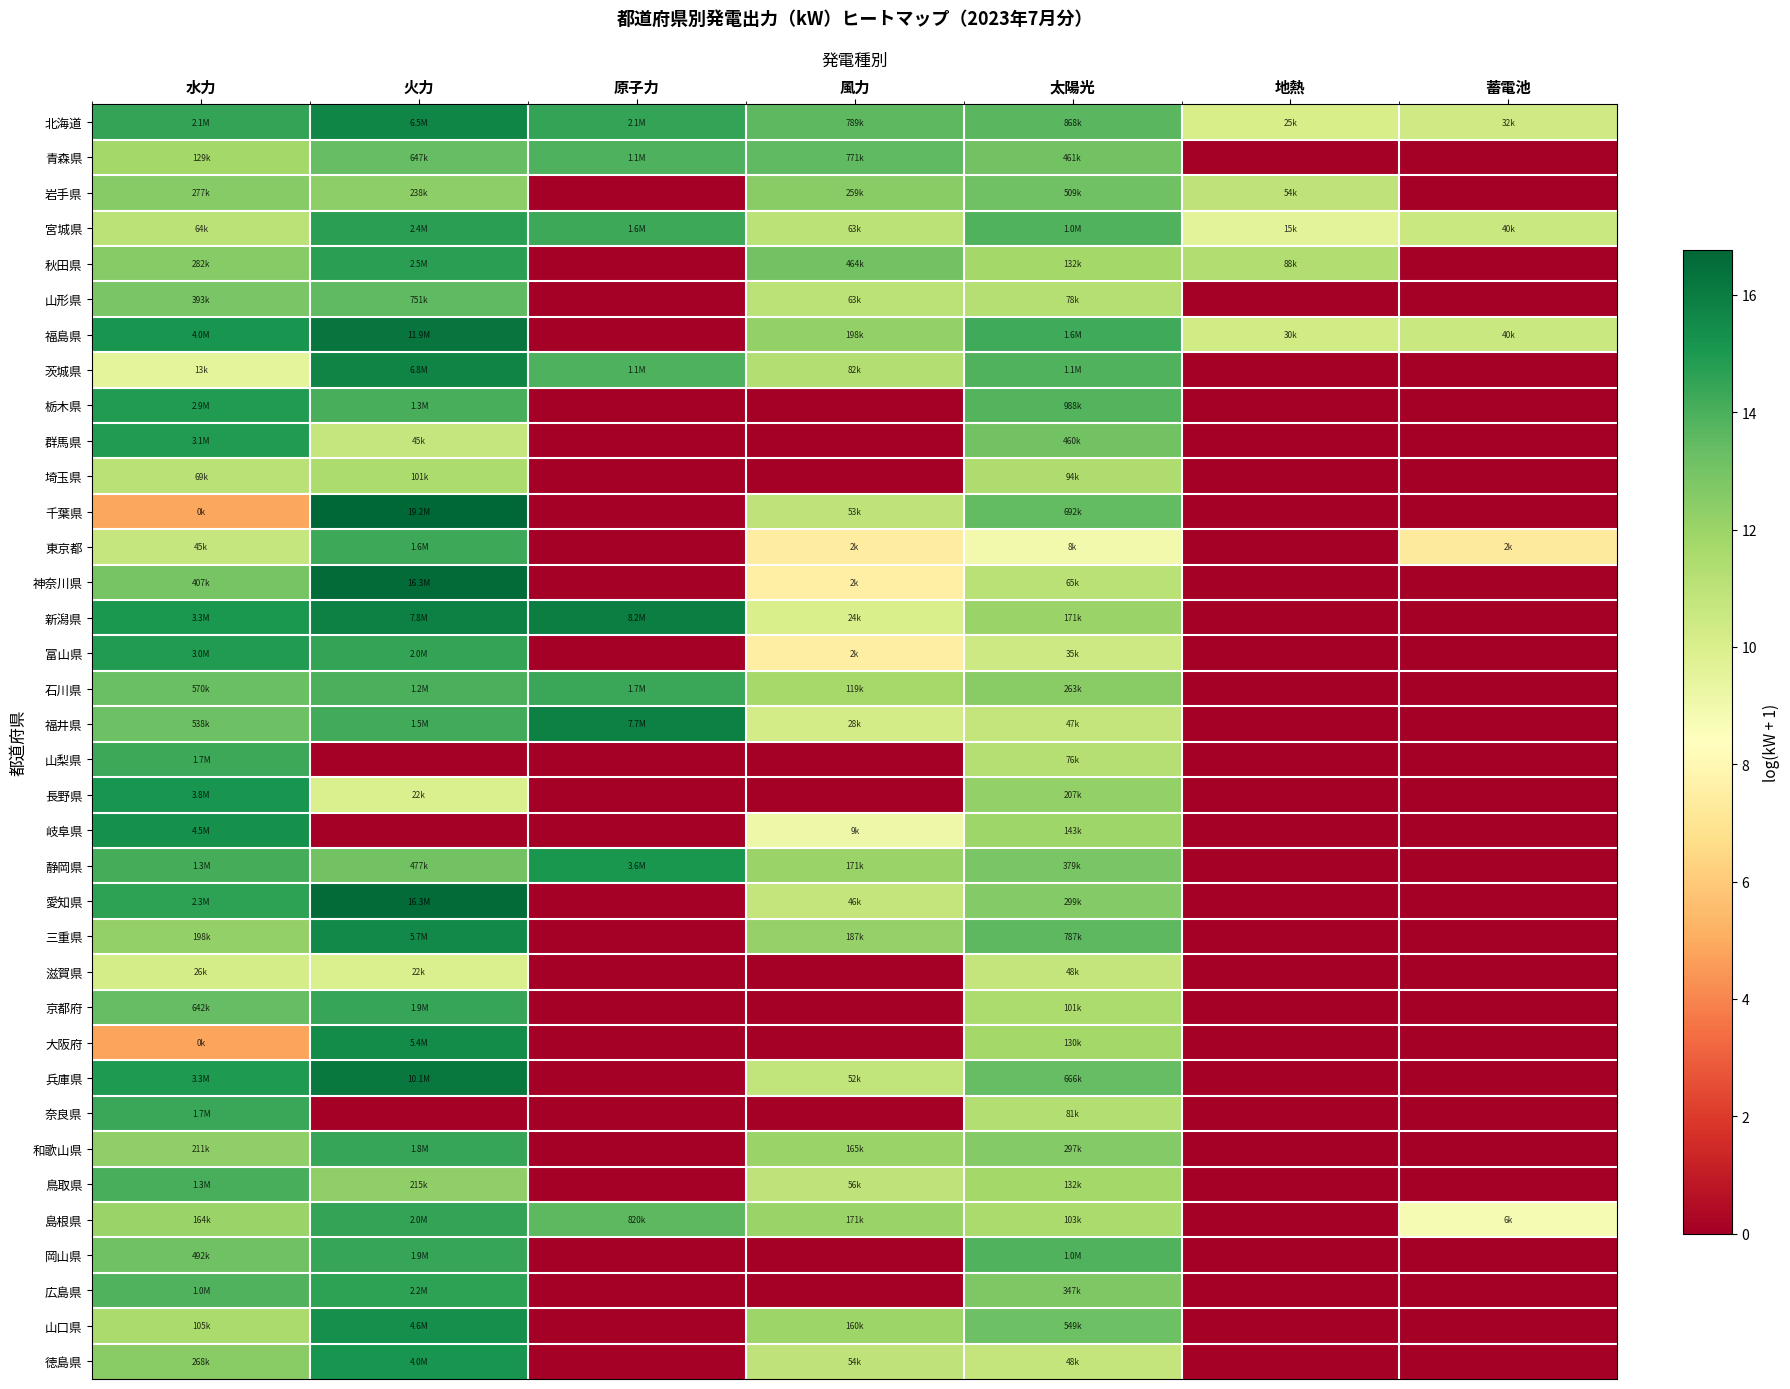

What is the maximum value shown in the chart?

16.8